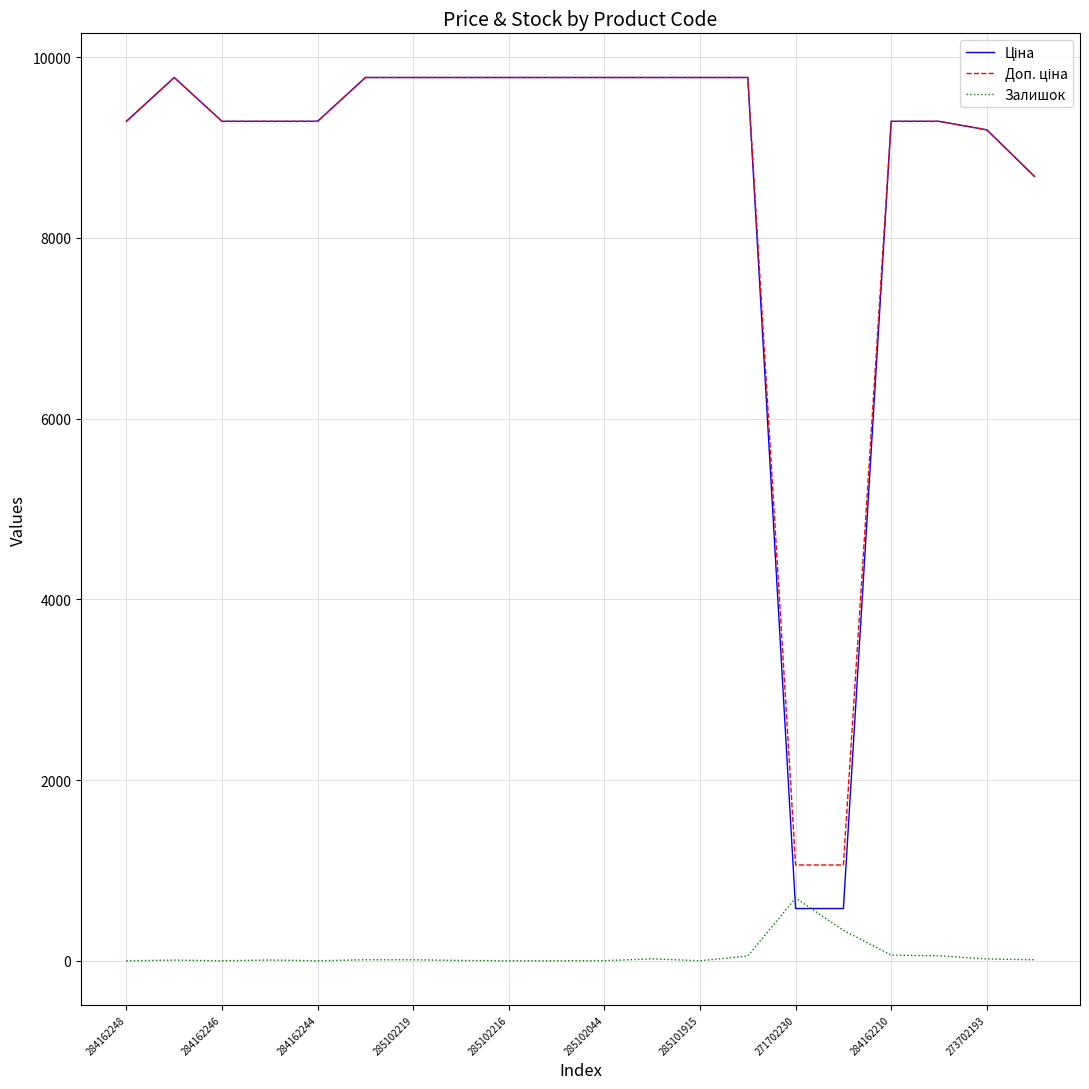

What is the greatest value displayed?

9775.5